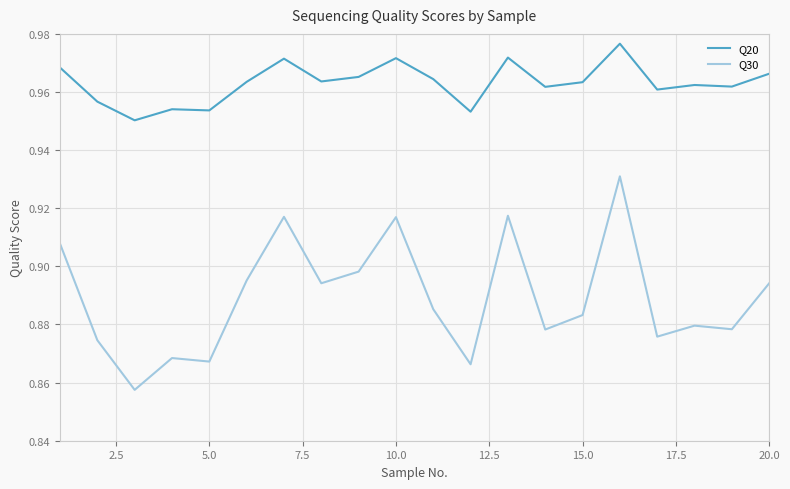

Which series has the largest range (max minus min)?

Q30